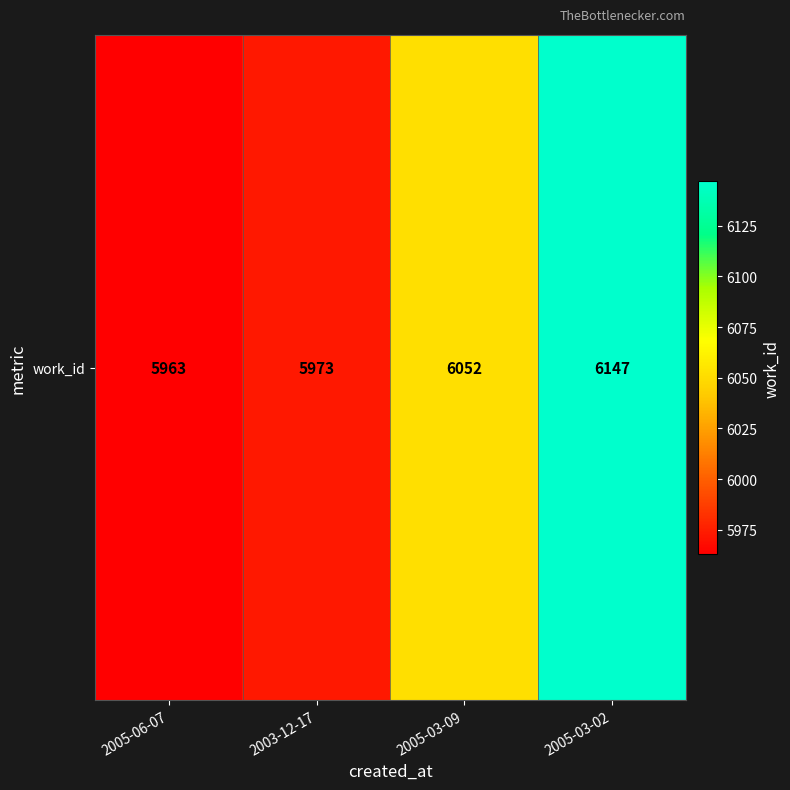

What is the smallest value displayed?

5963